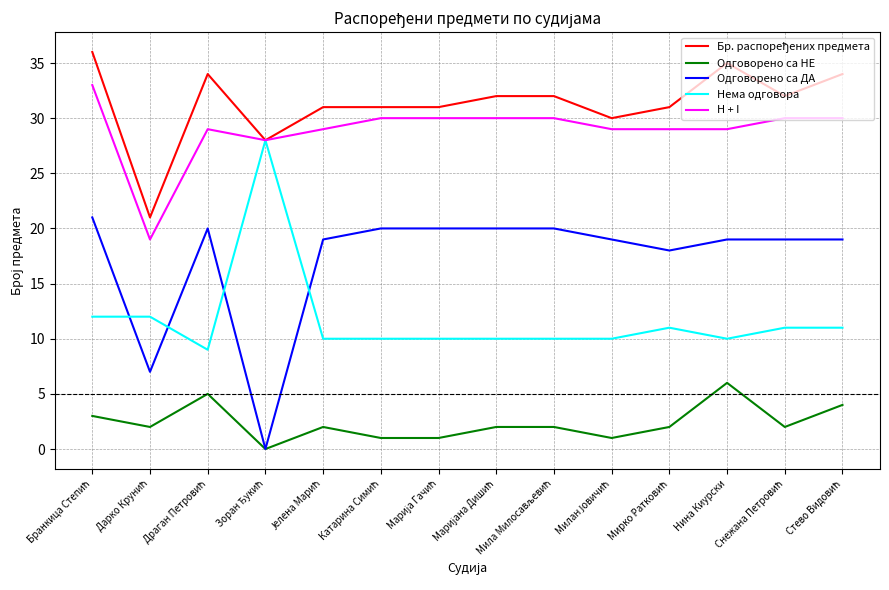

What position from the right is Нина Киурски?

3